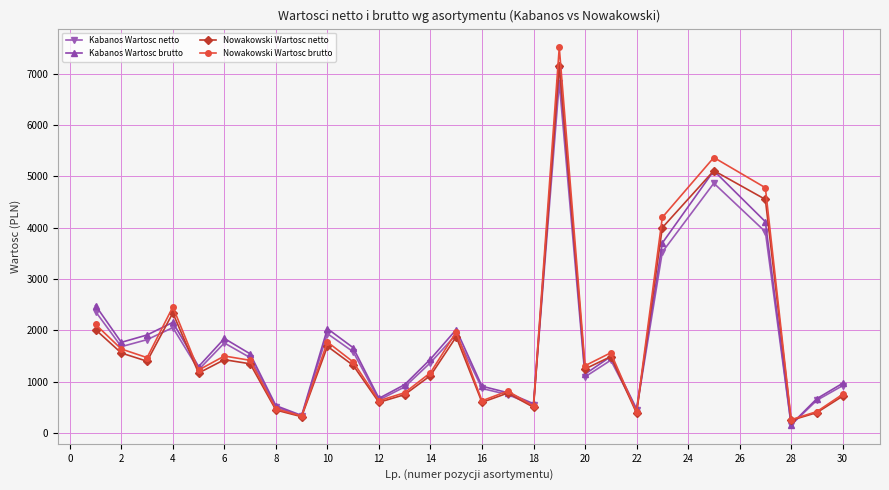

What is the maximum value shown in the chart?

7507.5